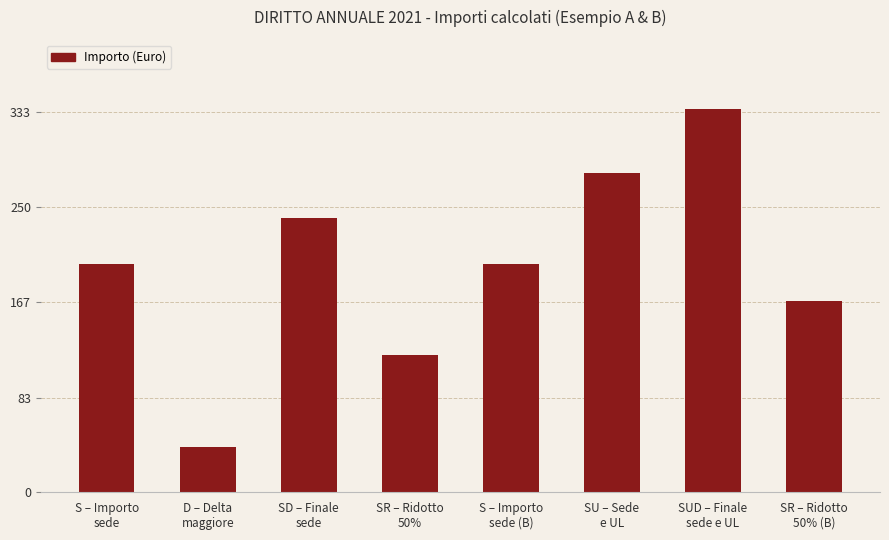

What is the approximate value at SUD – Finale
sede e UL?

336